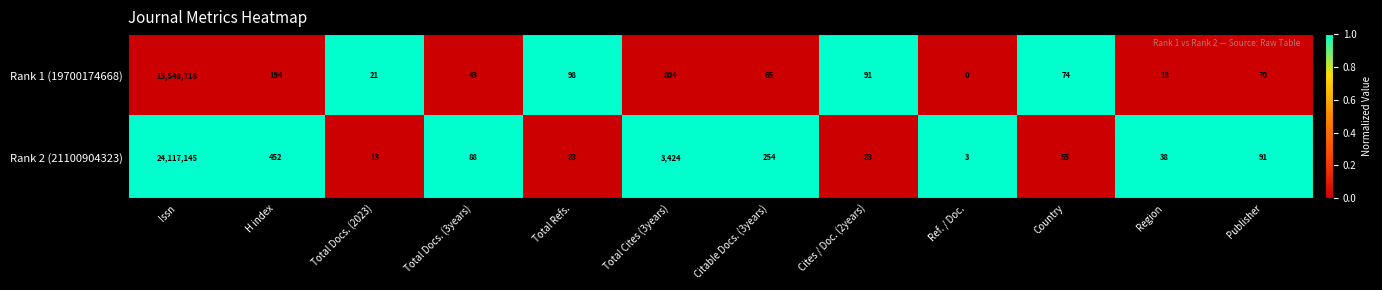

Rank the series at Publisher from lowest to highest value.

Rank 1 (19700174668), Rank 2 (21100904323)